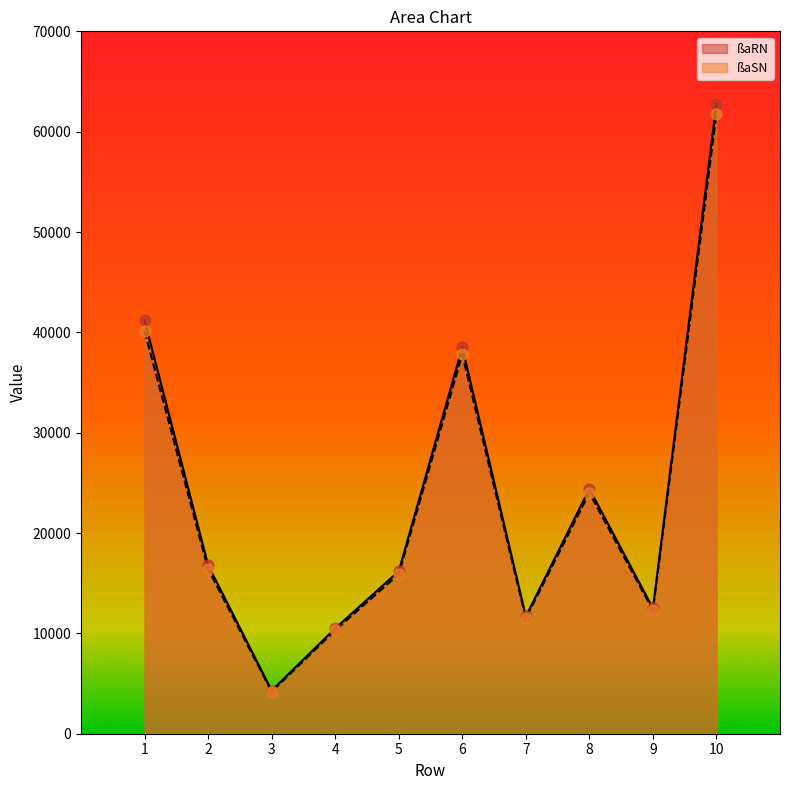

Which series contains the highest Y value?

ßaRN